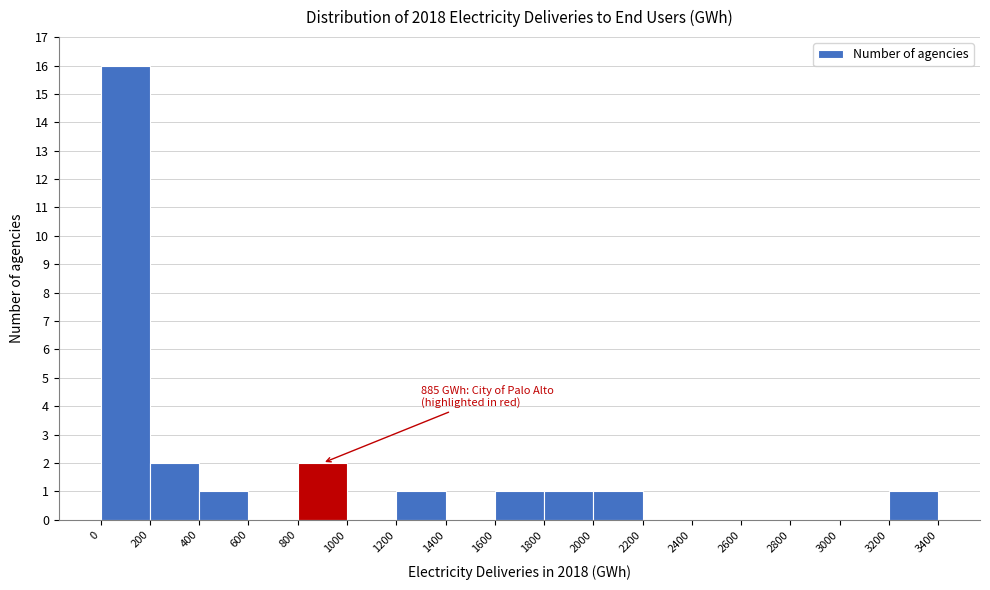

Which range on the x-axis has the tallest bar?

0 to 200